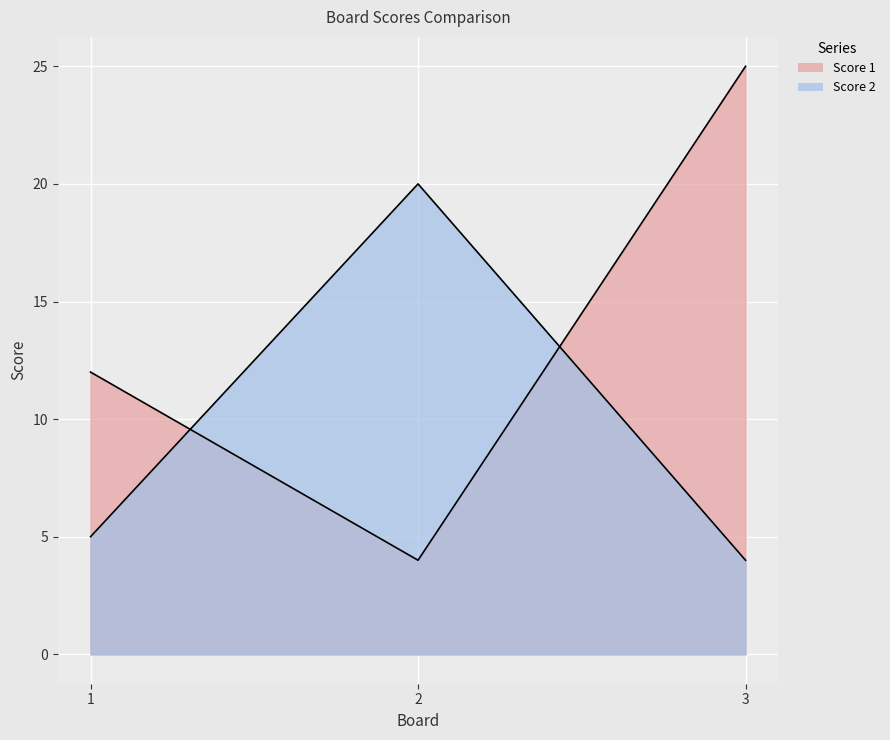

The Score 1 series shows 4 at 1. True or false?

False